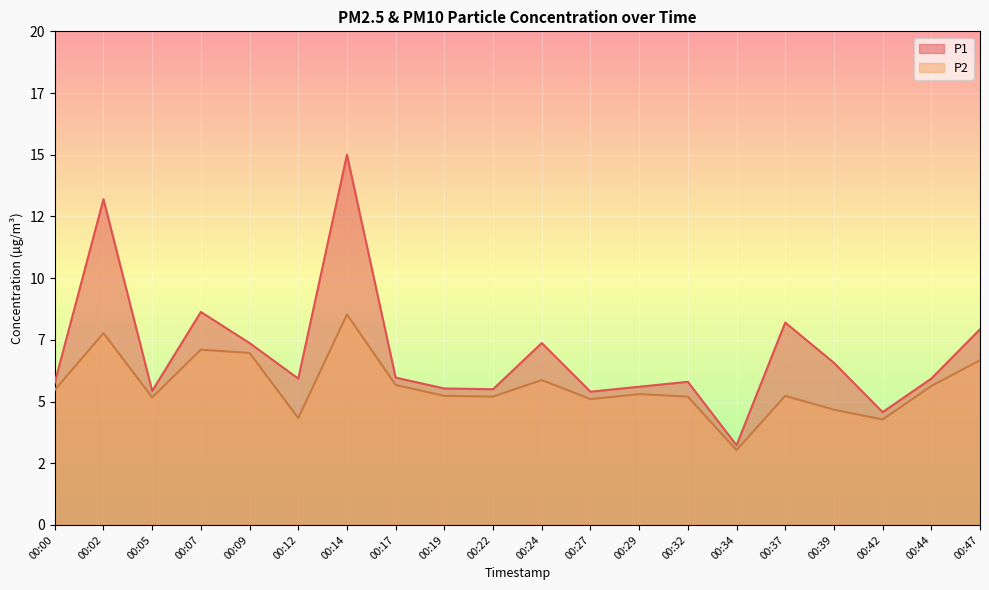

True or false: P2 has more than 1 interior local peaks.

True